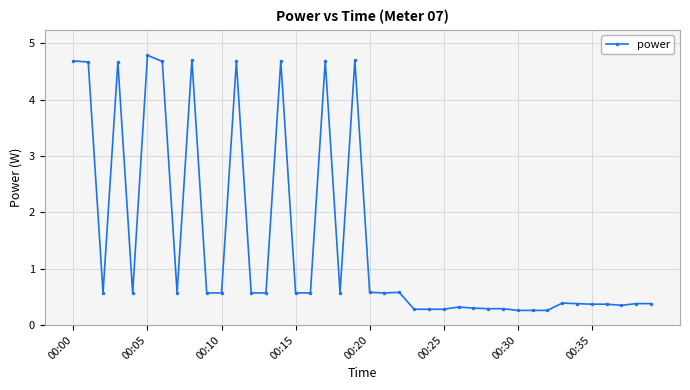

How many categories are shown in the chart?

40